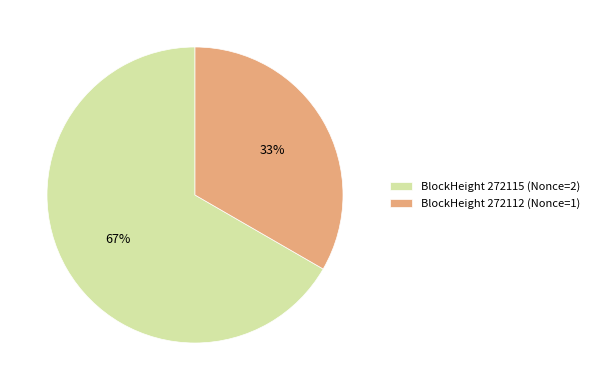

How many slices are in this pie chart?

2